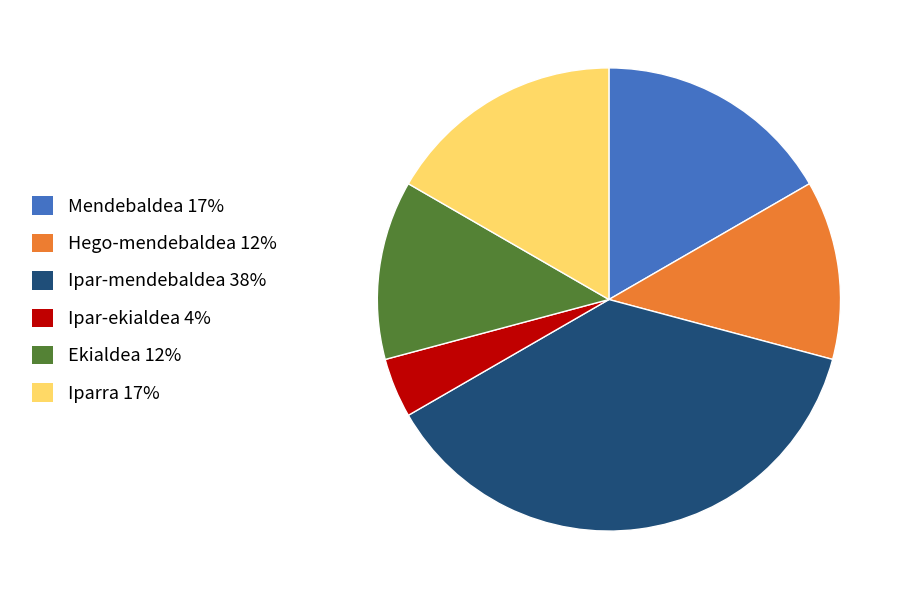

Is it true that Hego-mendebaldea is 1% of the pie?

False